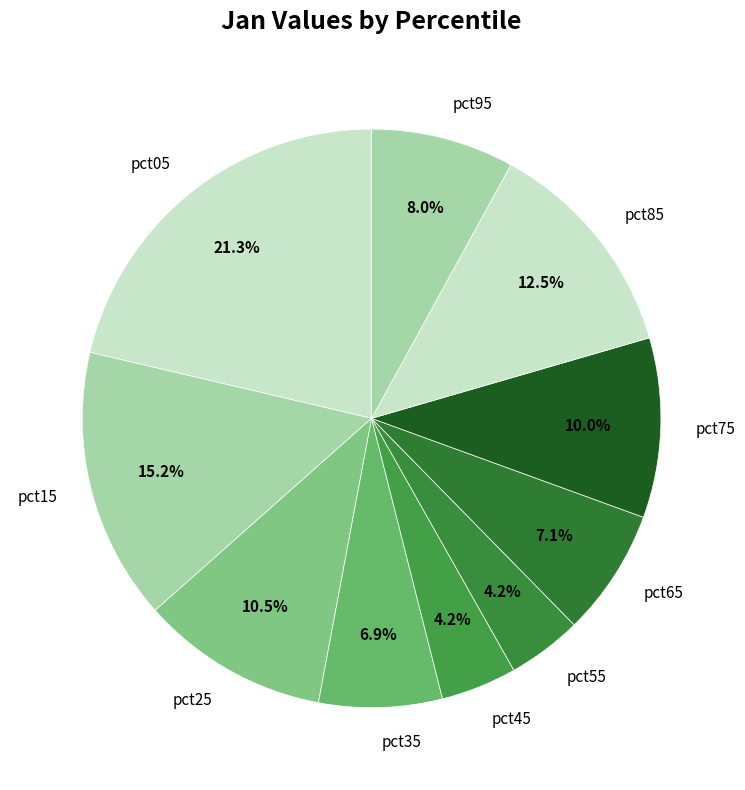

Count the number of slices in the pie.

10